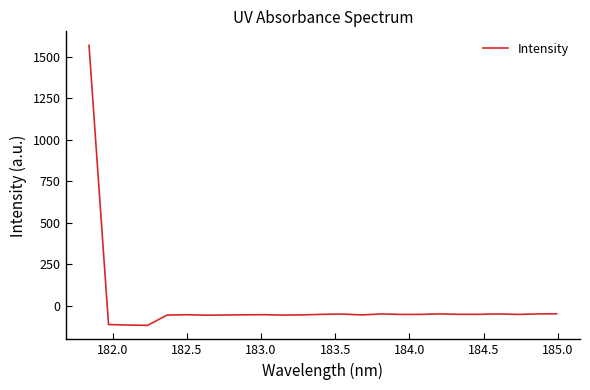

What is the sum of all values?

114.3